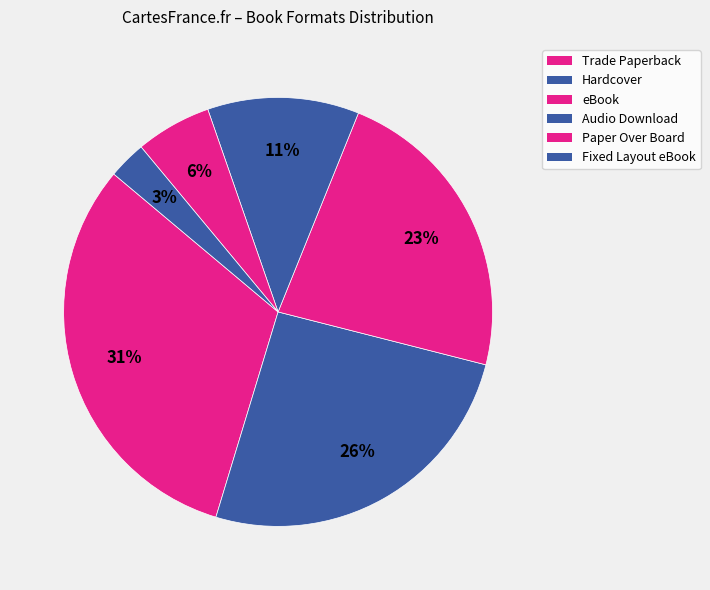

Count the number of slices in the pie.

6